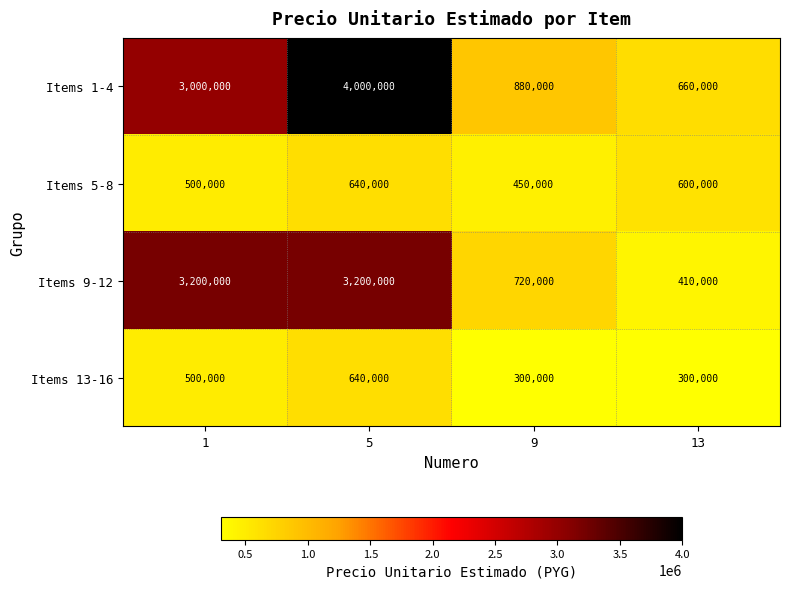

Is it true that Items 5-8 equals 233131 at 1?

False